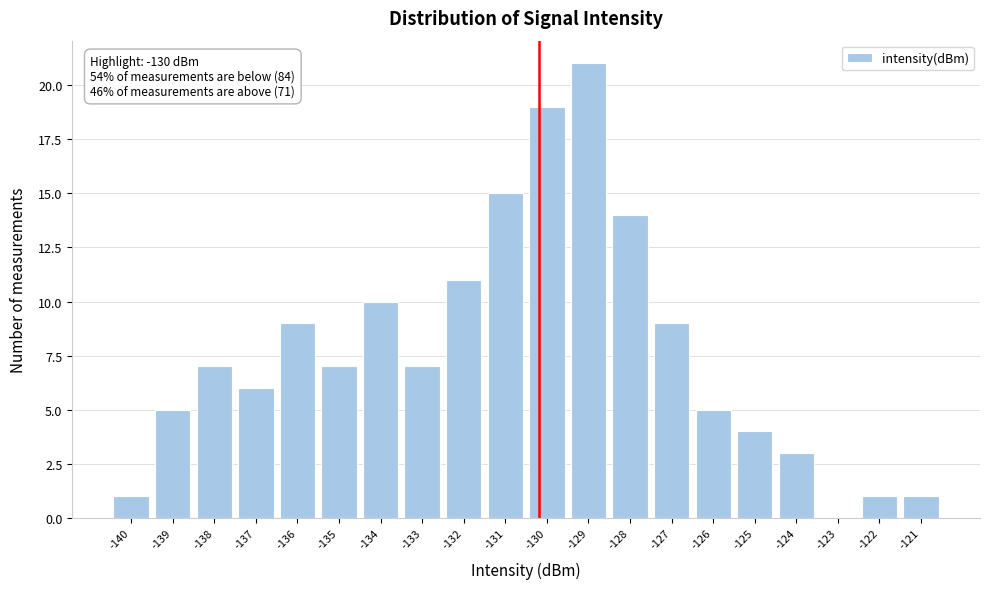

The value at -126 is 5. True or false?

True